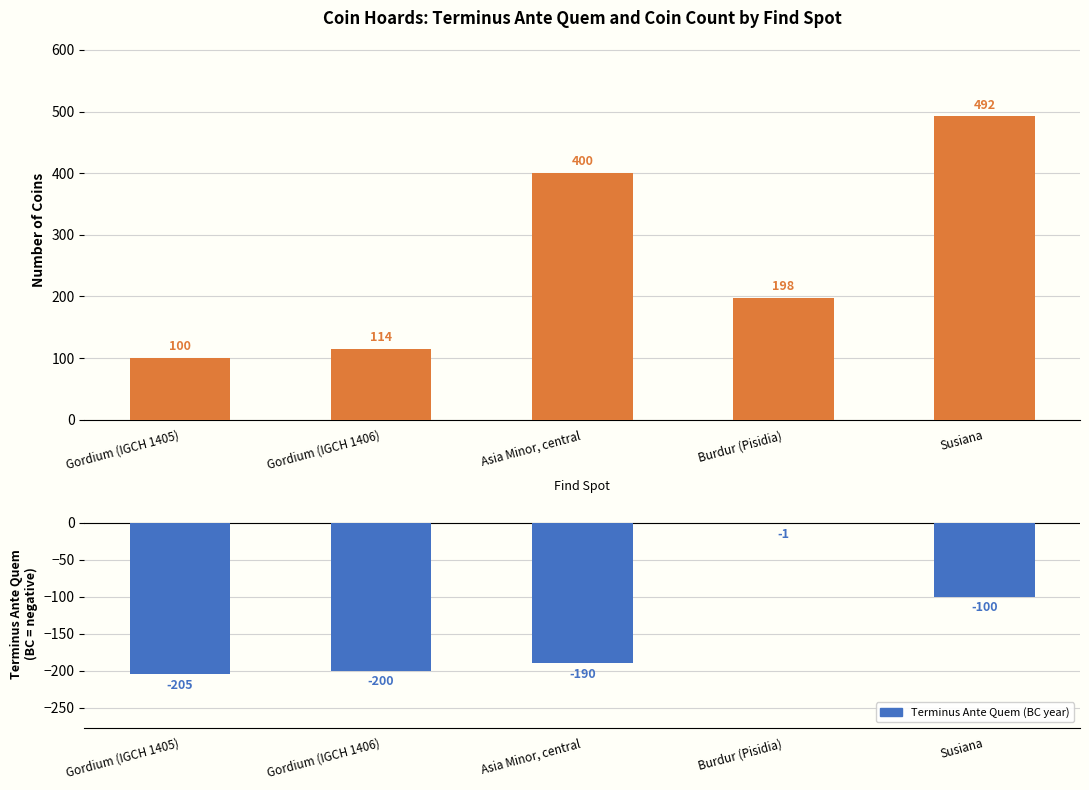

Rank the series by their maximum value, from highest to lowest.

Number of Coins, Terminus Ante Quem (BC)